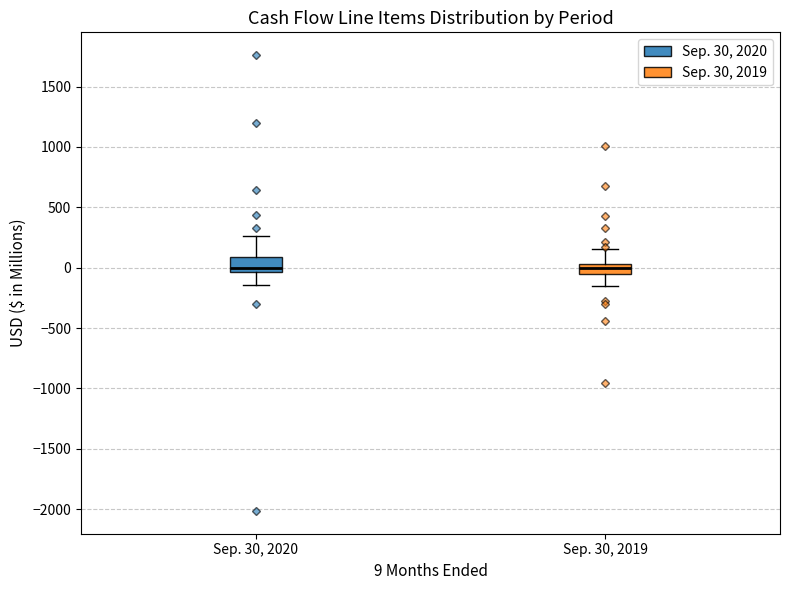

Reading left to right, read every box against the y-axis: the position of its median line, the range the box covers, and the ends of its whiskers. The values are not printed on the chart, so give them approximately, as read against the axis.

Sep. 30, 2020: median 0, box -50 to 100, whiskers -150 to 250
Sep. 30, 2019: median 0, box -50 to 50, whiskers -150 to 150